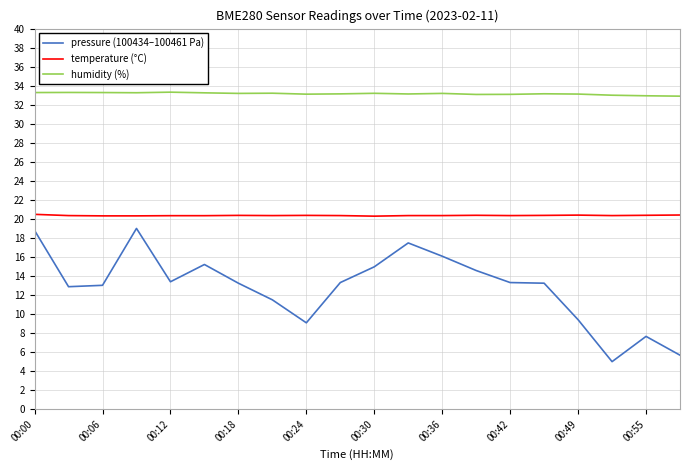

What is the difference between the maximum and minimum values in the pressure (100434–100461 Pa) series?

14.0